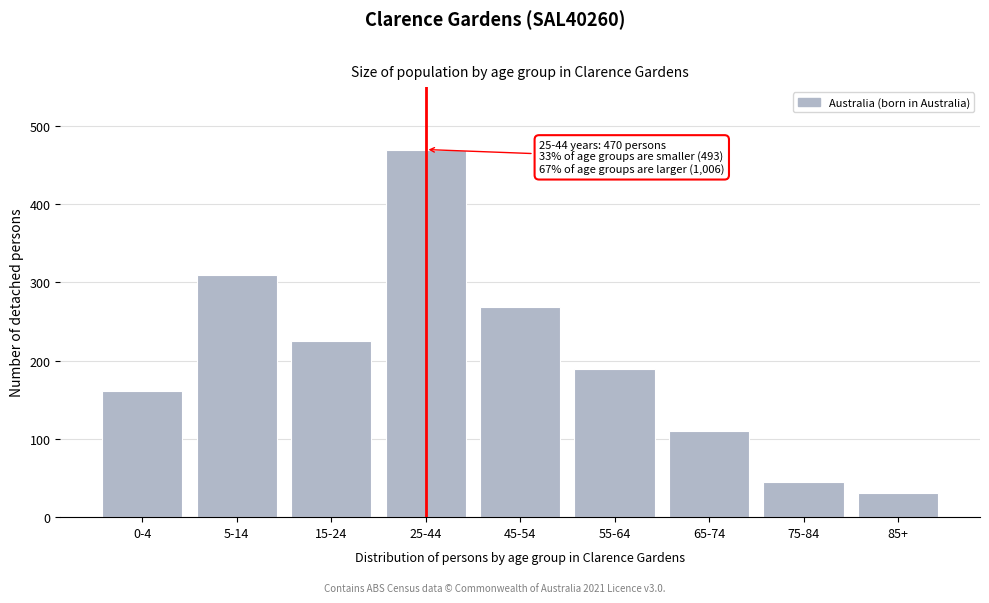

Reading right to left, extract all data points from this chart.

85+=31	75-84=45	65-74=110	55-64=189	45-54=269	25-44=470	15-24=225	5-14=309	0-4=161